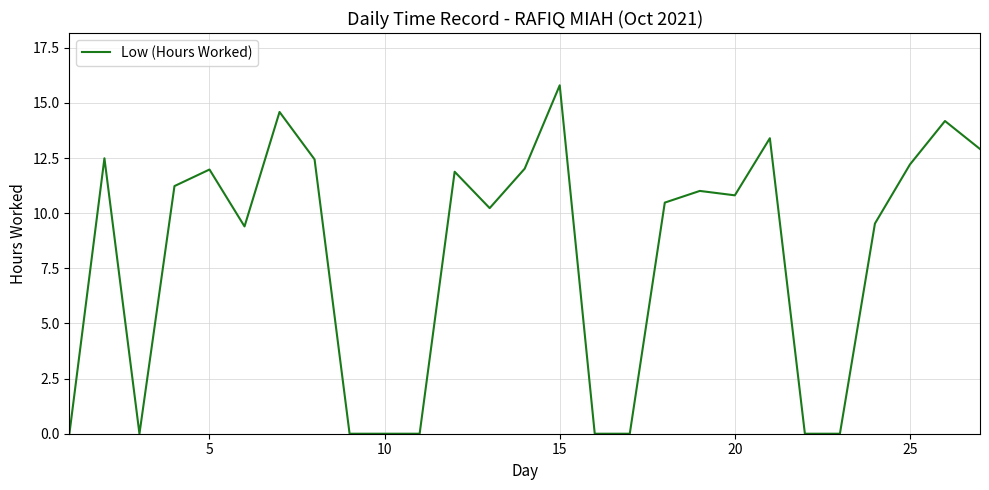

What is the greatest value displayed?

15.8